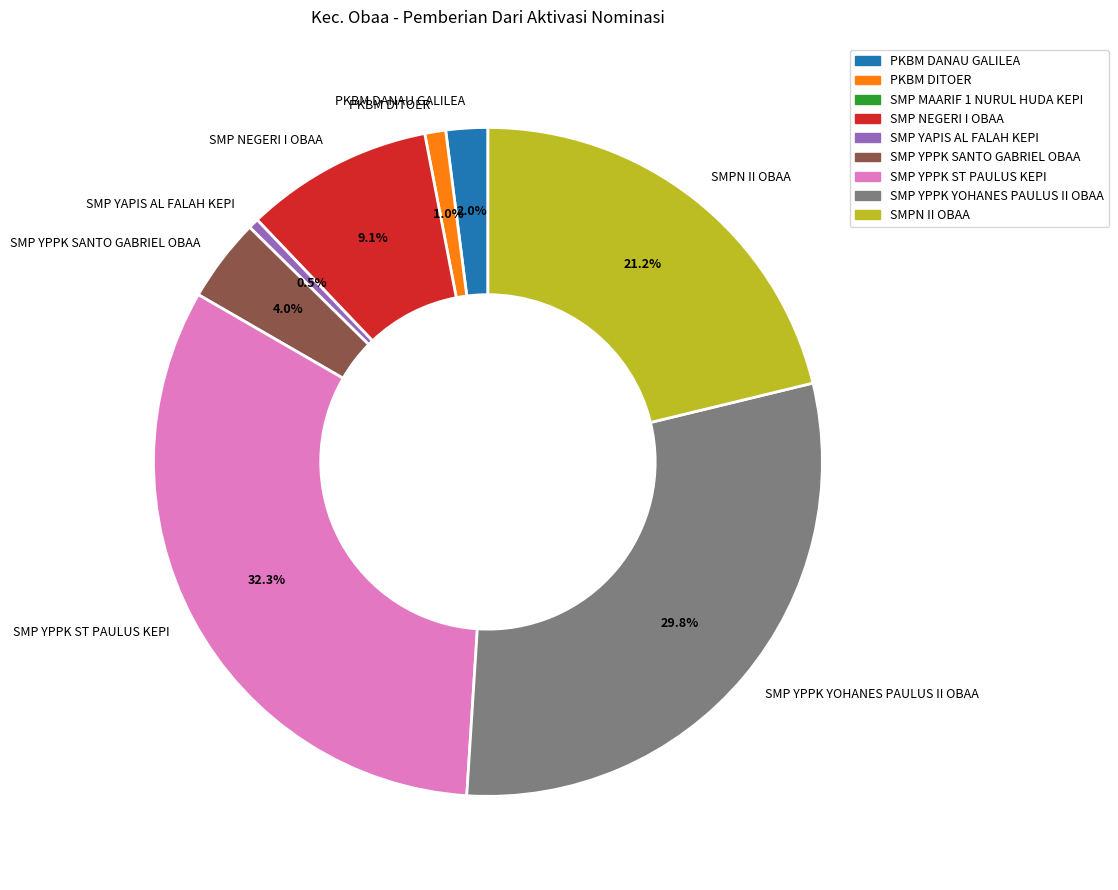

To the nearest percent, what is the average slice percentage?

12%